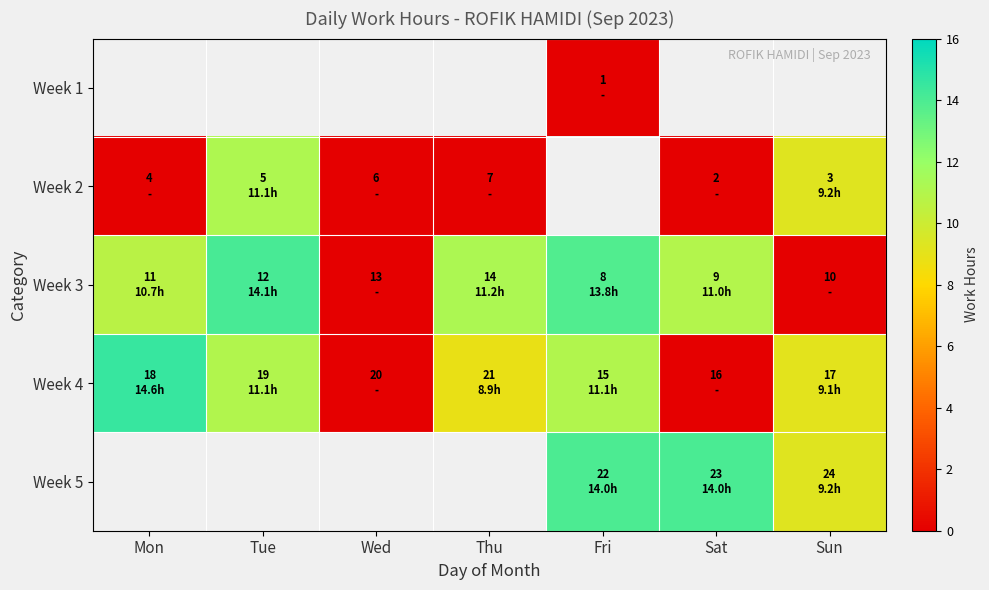

The Week 4 series shows 7.8 at Mon. True or false?

False